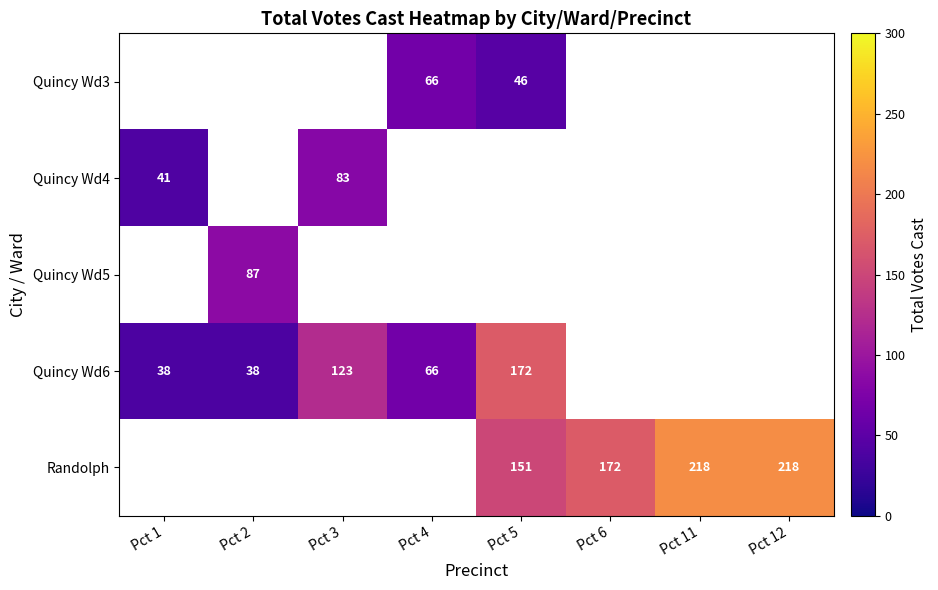

Is it true that Randolph equals 151 at Pct 5?

True